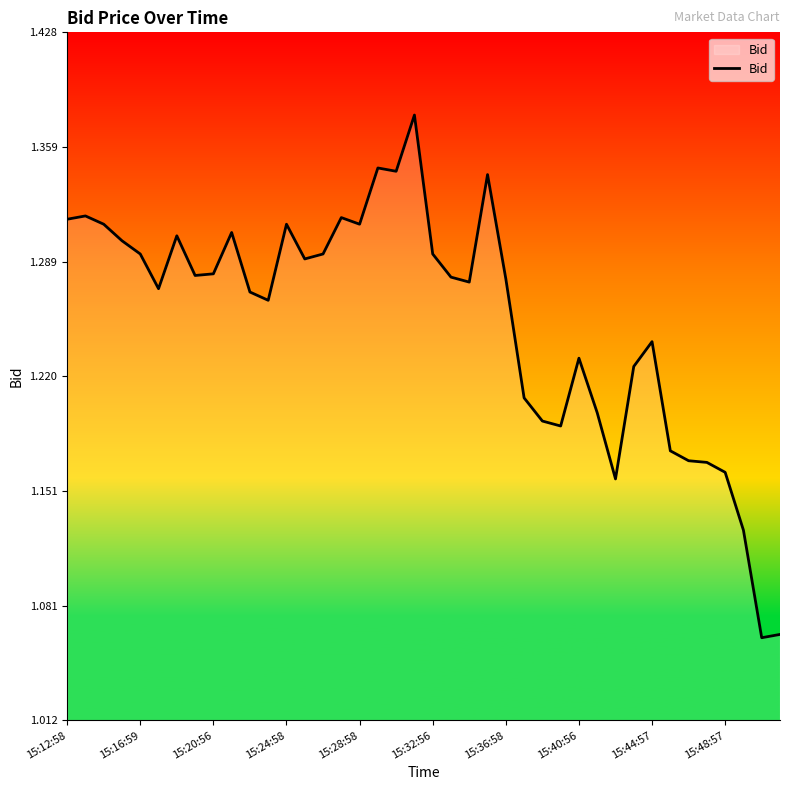

What is the difference between the maximum and minimum values?

0.3